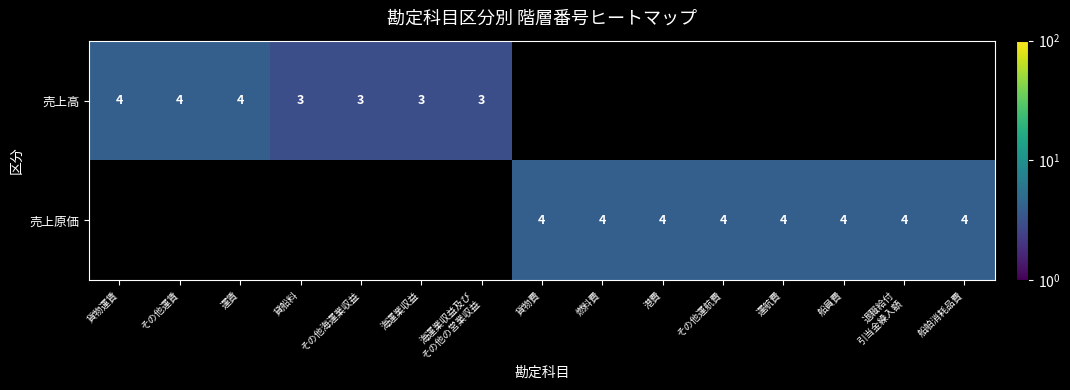

Is it true that 売上高 equals 4 at その他運賃?

True